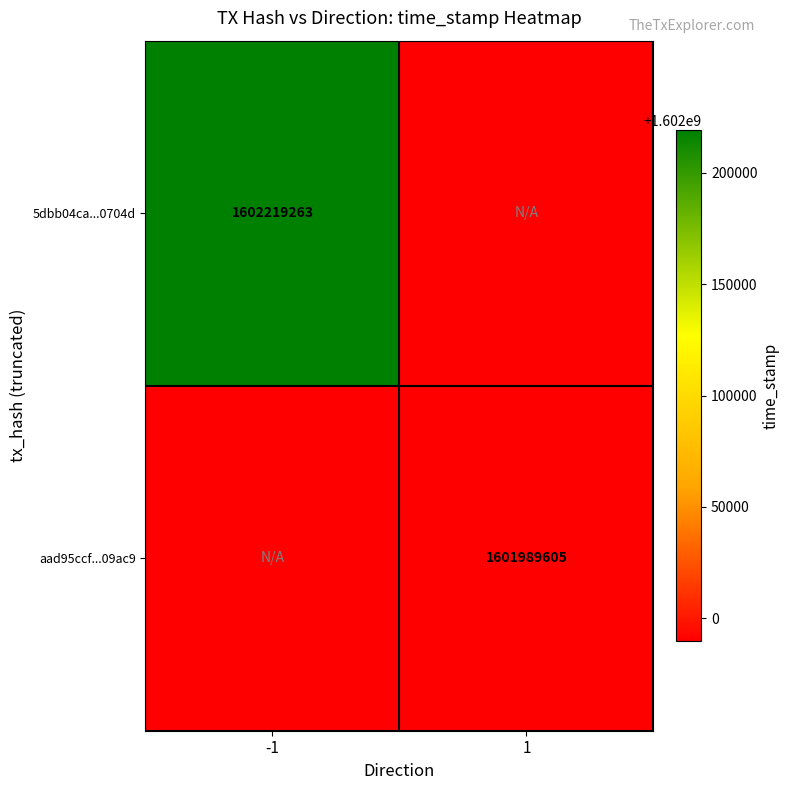

The value of aad95ccf...09ac9 at 1 is 1601989605. True or false?

True